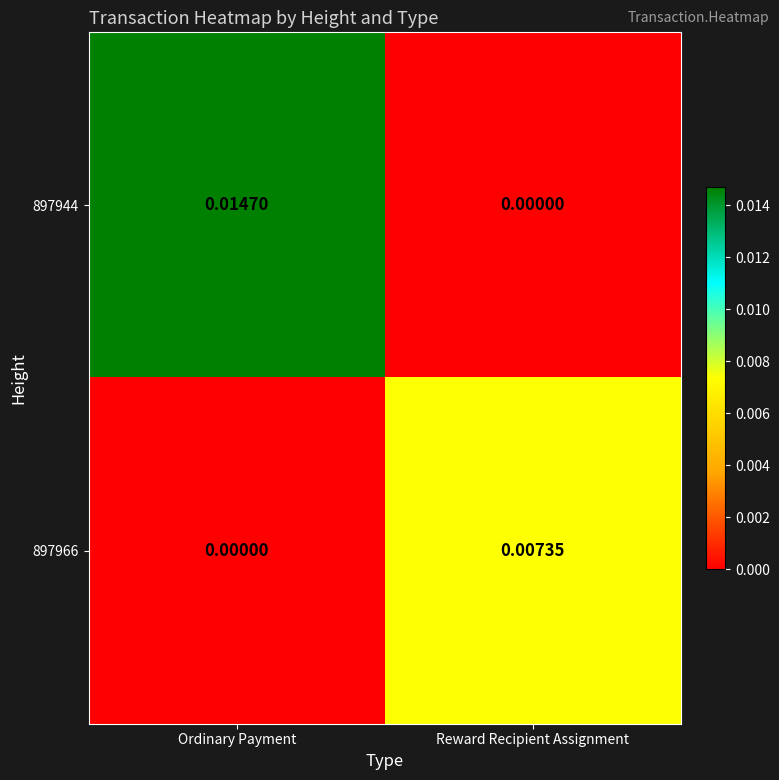

At Reward Recipient Assignment, list the series in order from smallest to largest.

897944, 897966